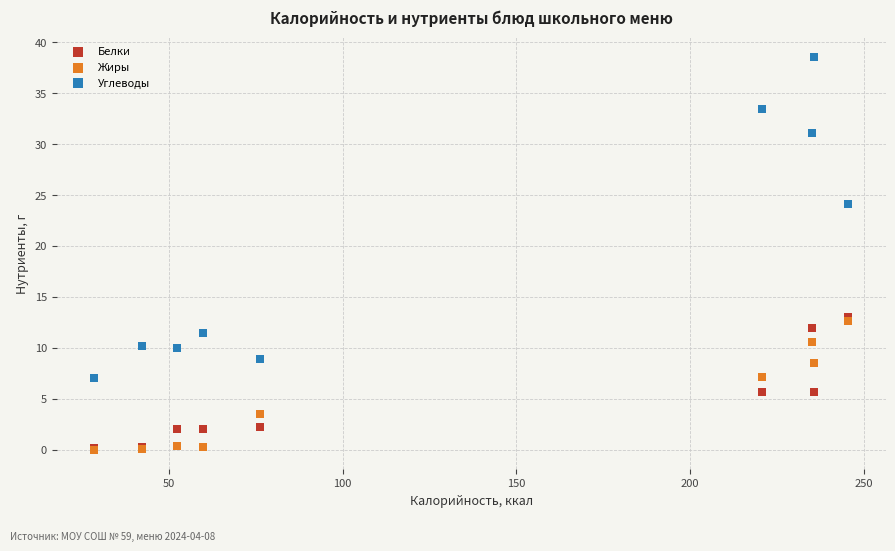

Which series has the widest spread of Y values?

Углеводы